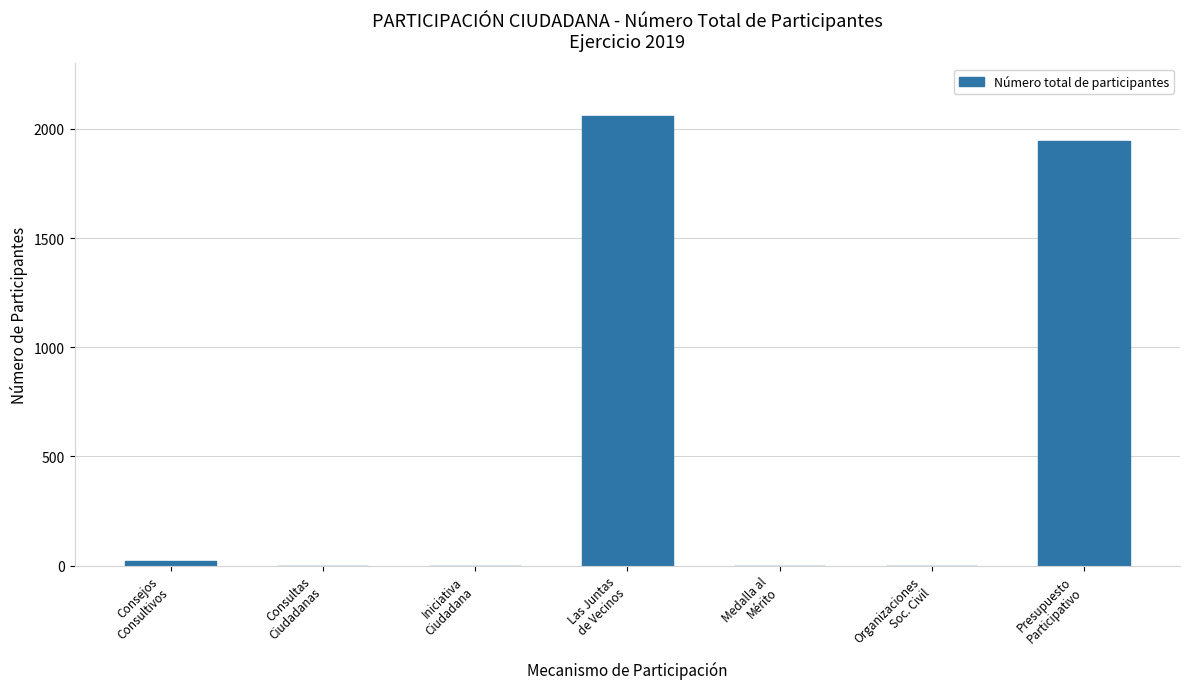

Where is the data nearest to the value 1029?

Presupuesto
Participativo